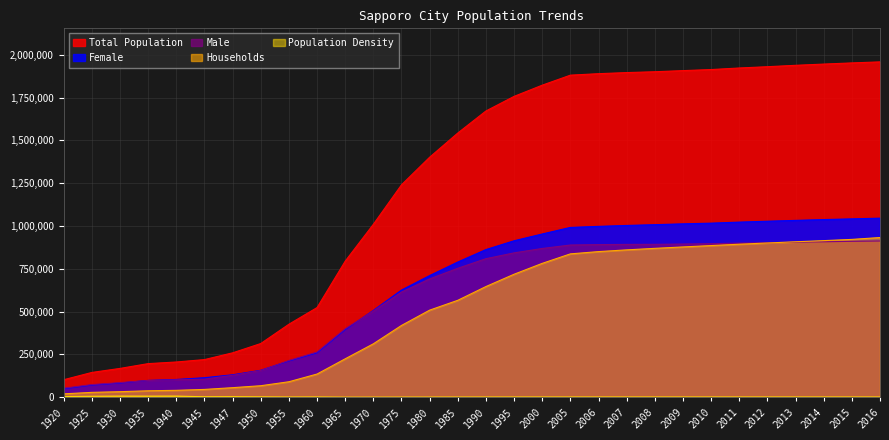

Is the value of Female at 2005 greater than the value of Male at 2016?

Yes